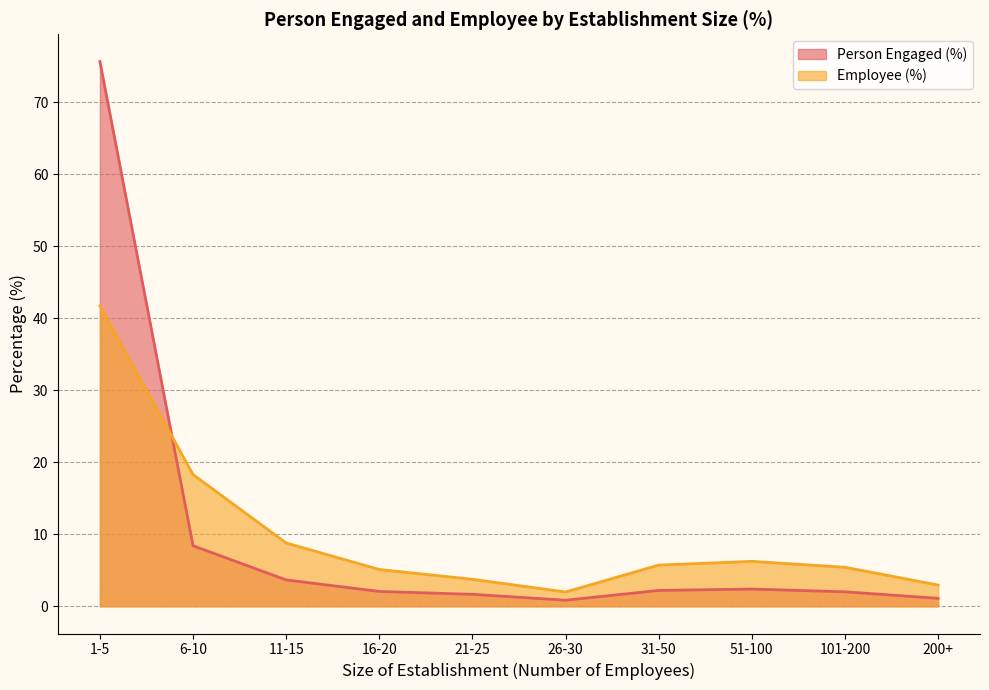

What is the value of the Person Engaged (%) point at the 3rd from the left?

3.7